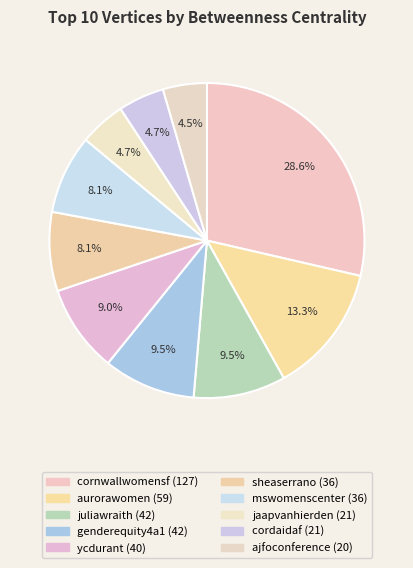

What percentage do ycdurant and aurorawomen together represent?

22.3%